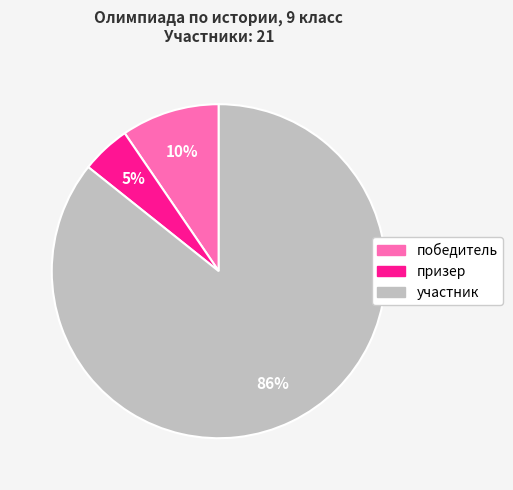

To the nearest percent, what is the average slice percentage?

33%